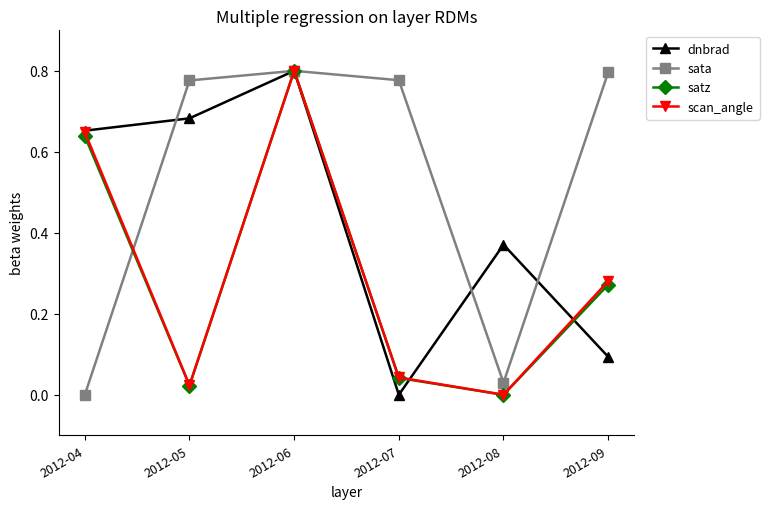

What are all the series names shown in the legend?

dnbrad, sata, satz, scan_angle